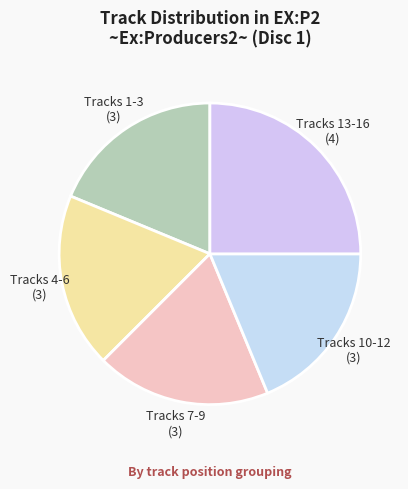

What is the largest slice in the pie chart?

Tracks 13-16